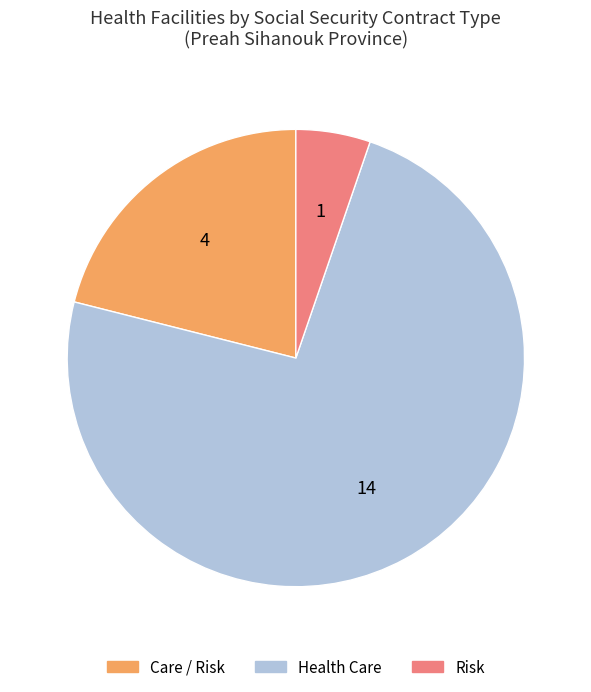

How many segments does this pie chart have?

3